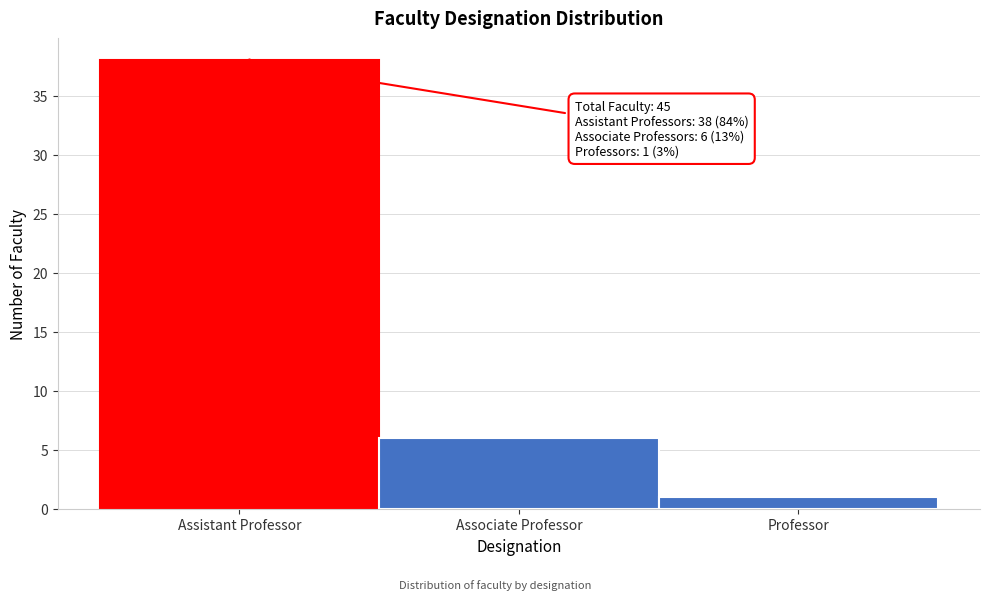

Reading left to right, list all the values displayed in this chart.

38	6	1